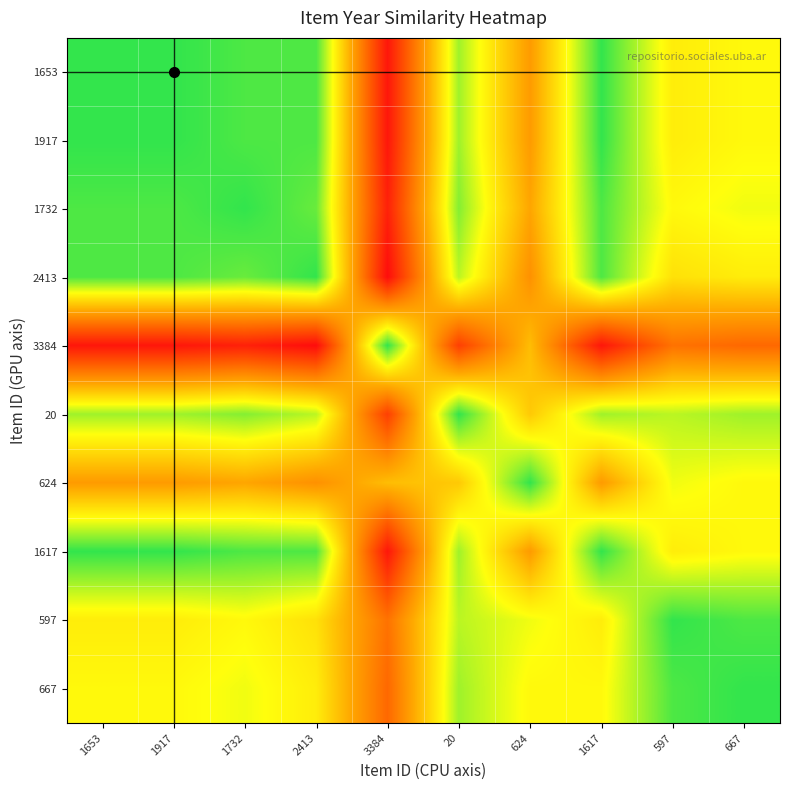

At which category is the sum across all series the highest?

1732